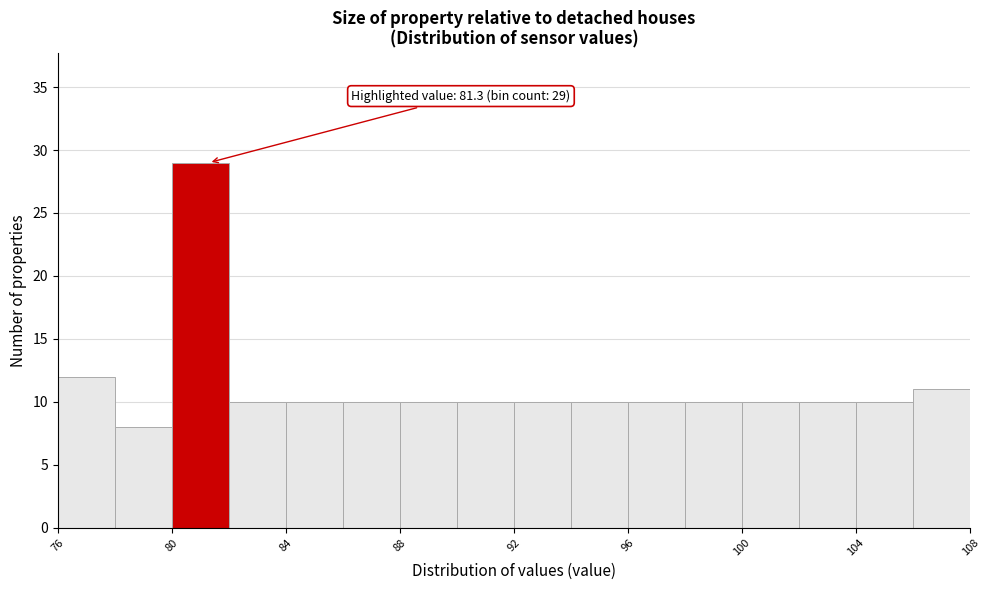

Over which range of the x-axis is the bar tallest?

80 to 82